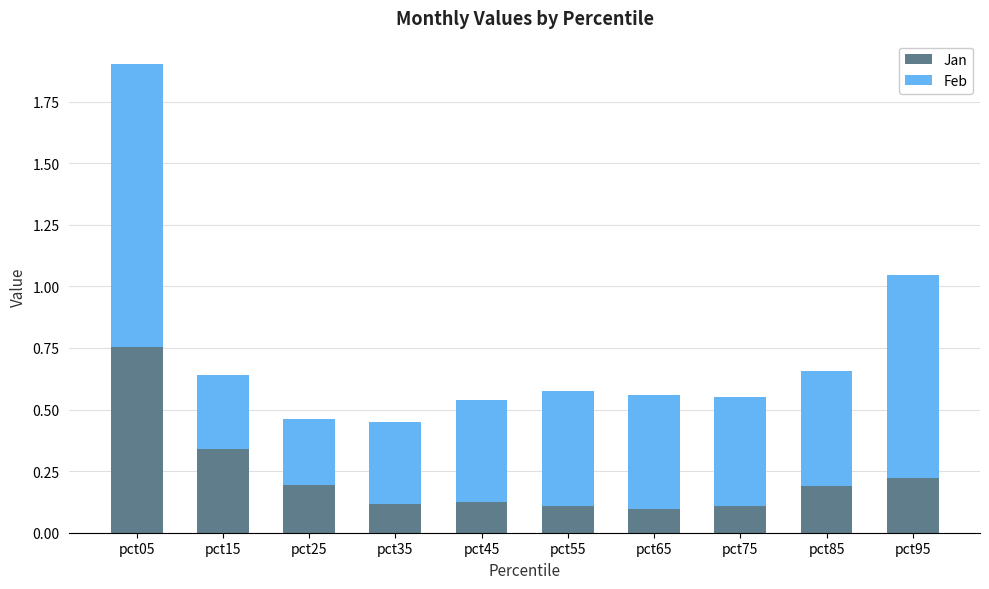

Is it true that Jan equals 0.2 at pct75?

False